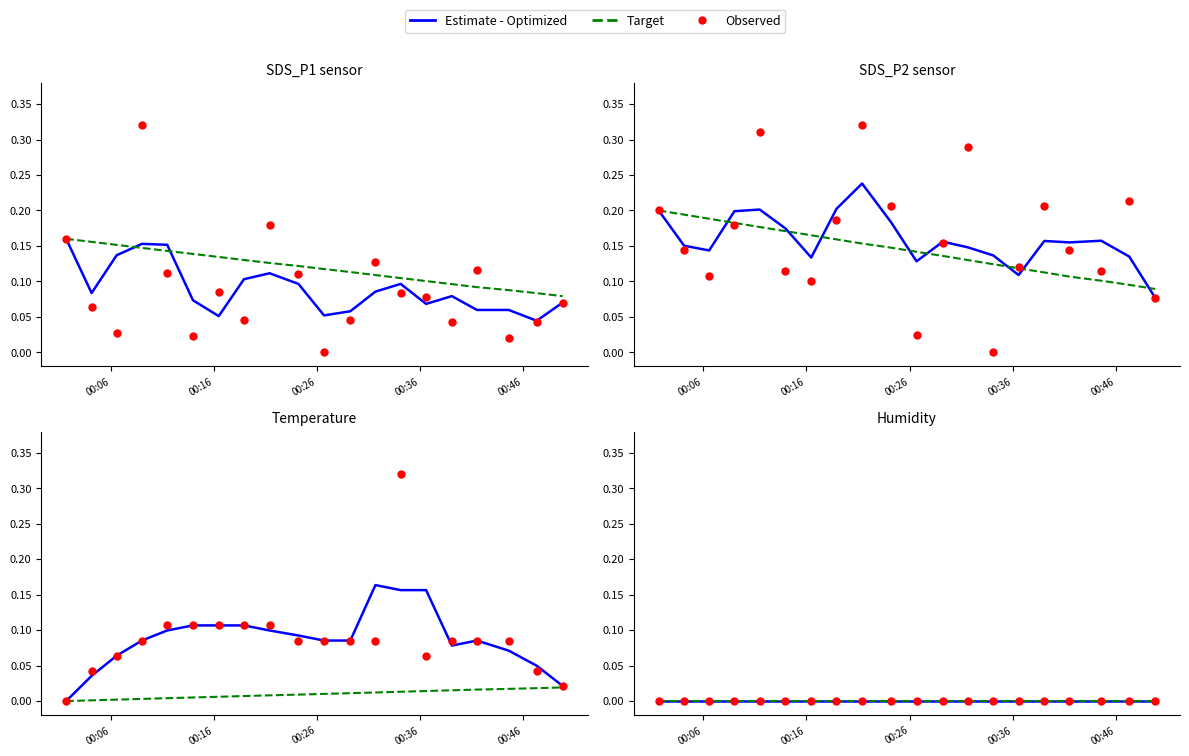

What is the total value across all series at 00:46?

0.5